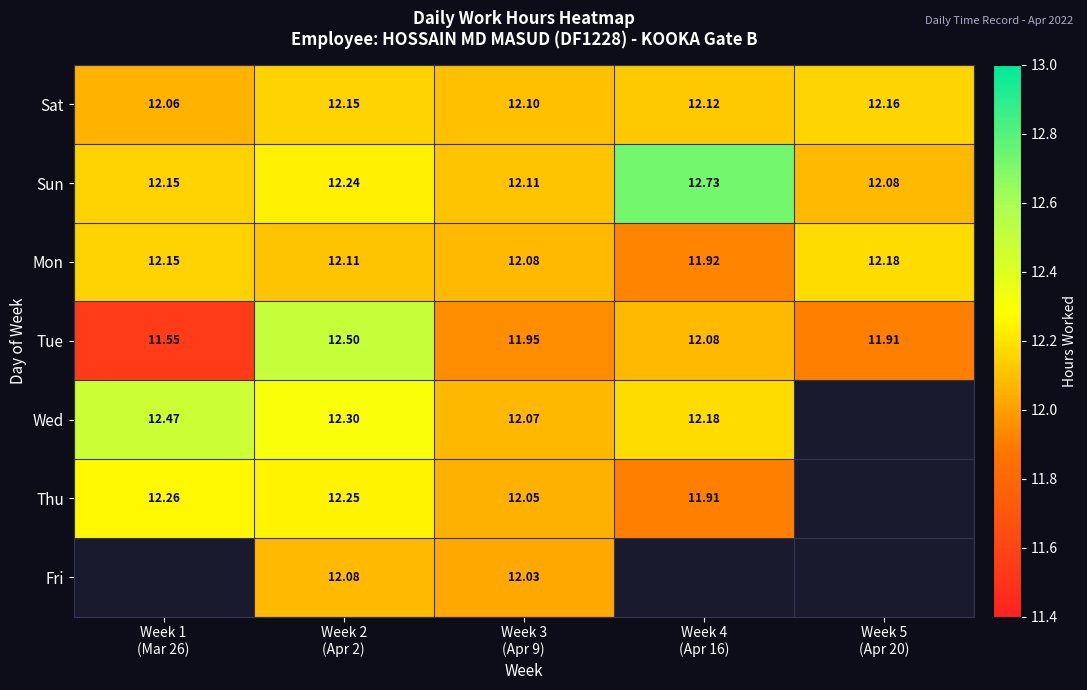

The value of Fri at Week 5 (Apr 20) is 0.0. True or false?

True